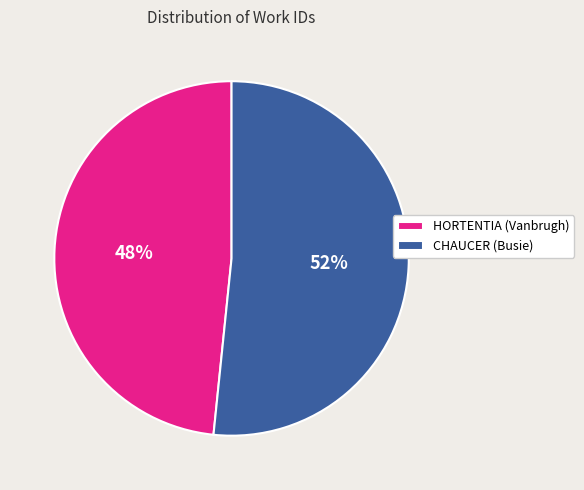

Combined, do HORTENTIA (Vanbrugh) and CHAUCER (Busie) account for over 50%?

Yes